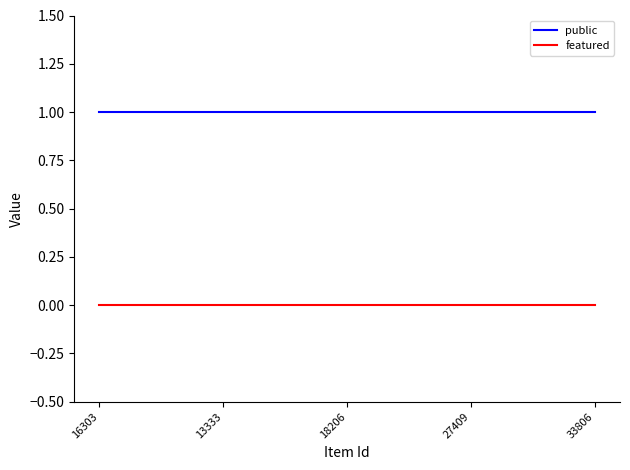

Is the value of featured at 18206 greater than the value of public at 18206?

No